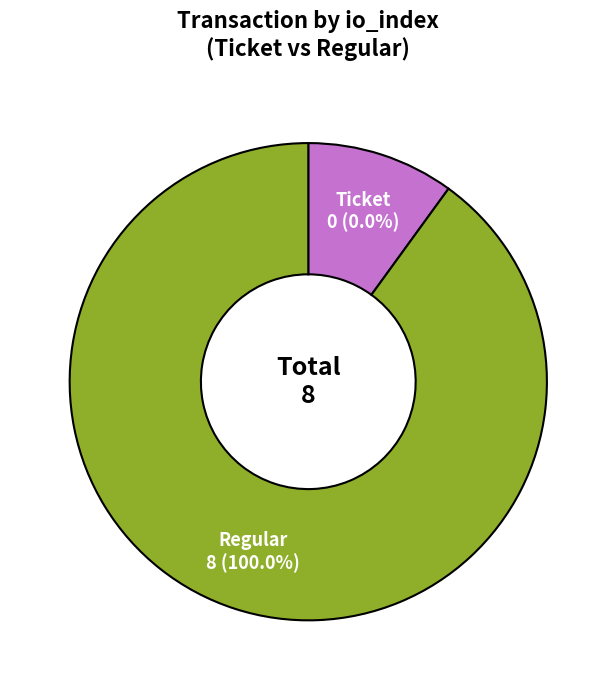

True or false: Regular accounts for 100% of the total.

True